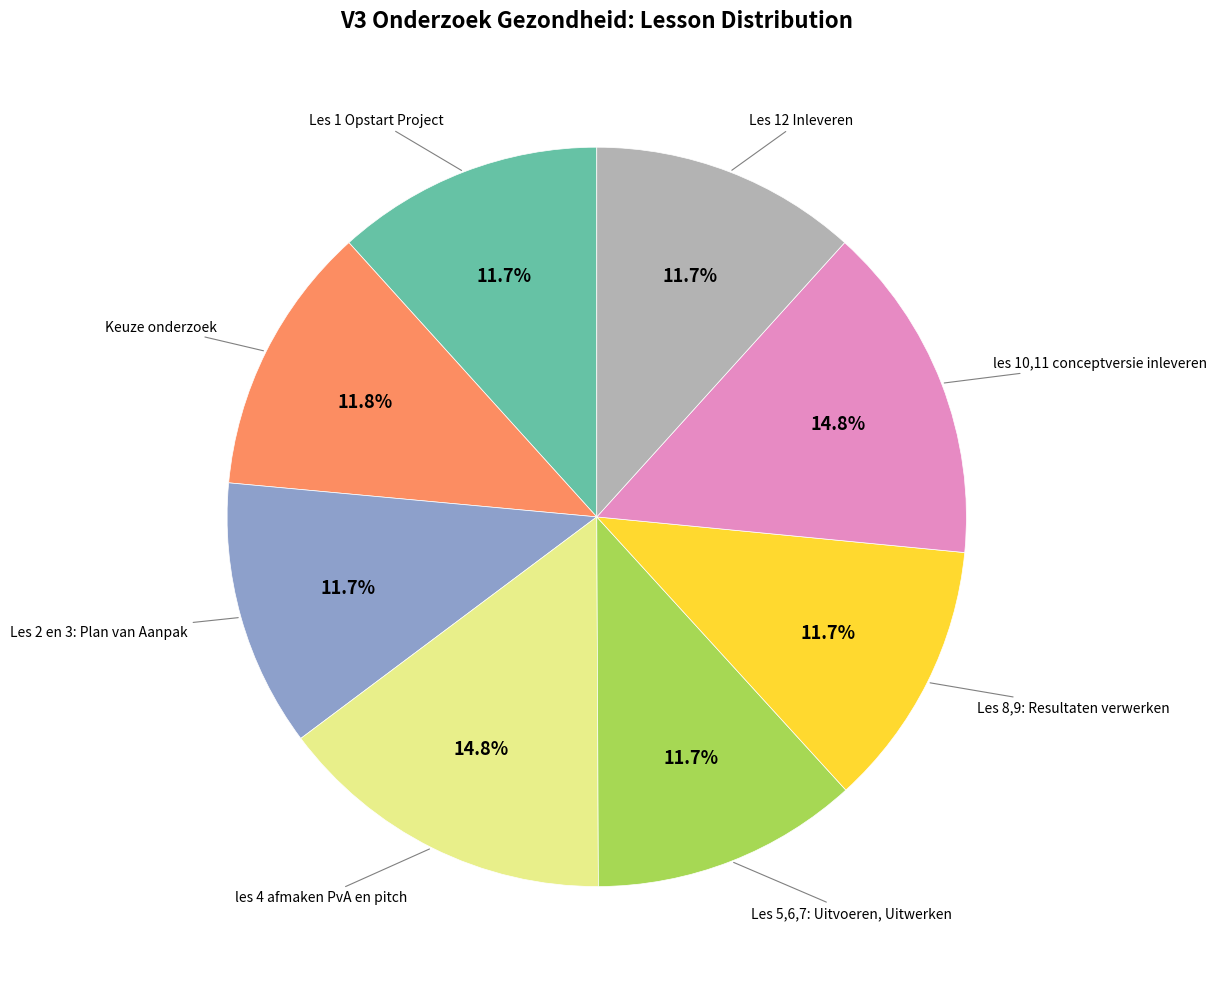

Count the number of slices in the pie.

8